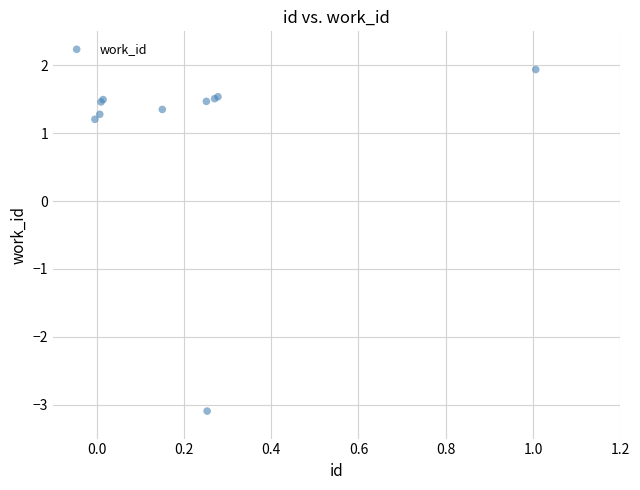

What Y value in the scatter plot is closest to 0?

1.2